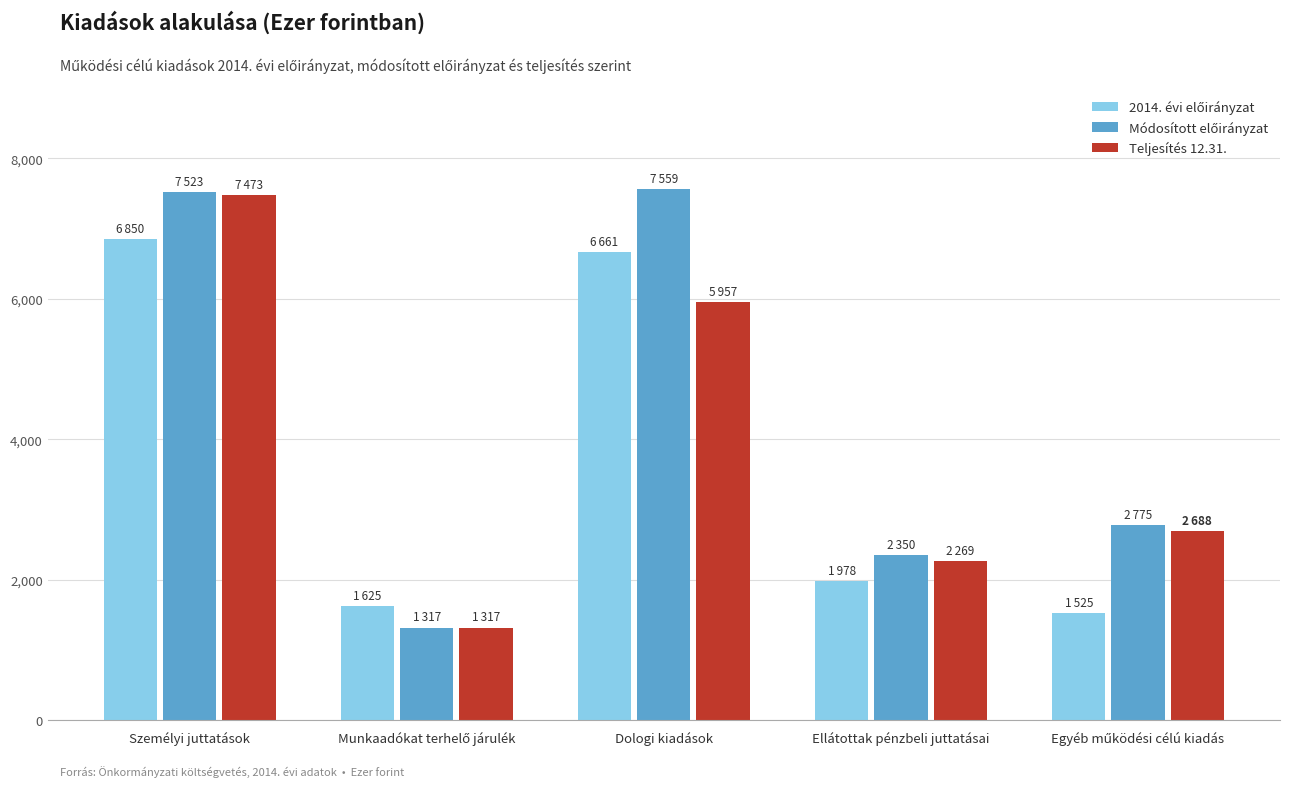

True or false: Teljesítés 12.31. has a value of 4326 at Személyi juttatások.

False